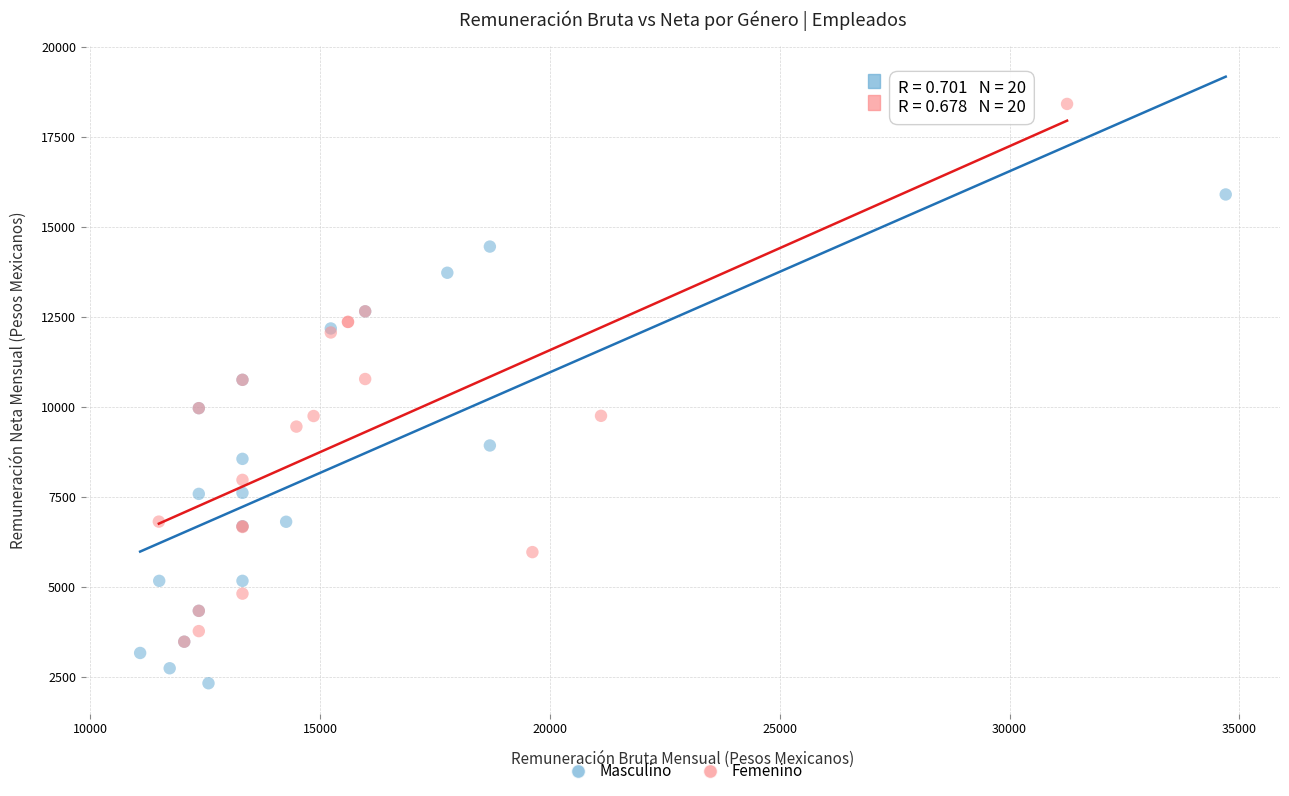

Which series has the largest Y range (max minus min)?

Femenino